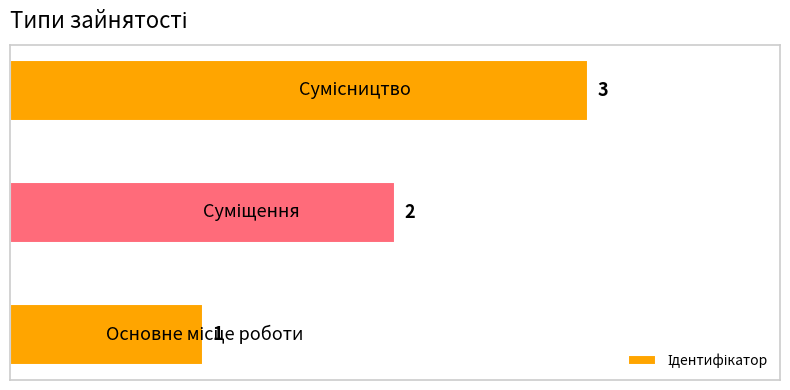

What is the maximum value shown in the chart?

3